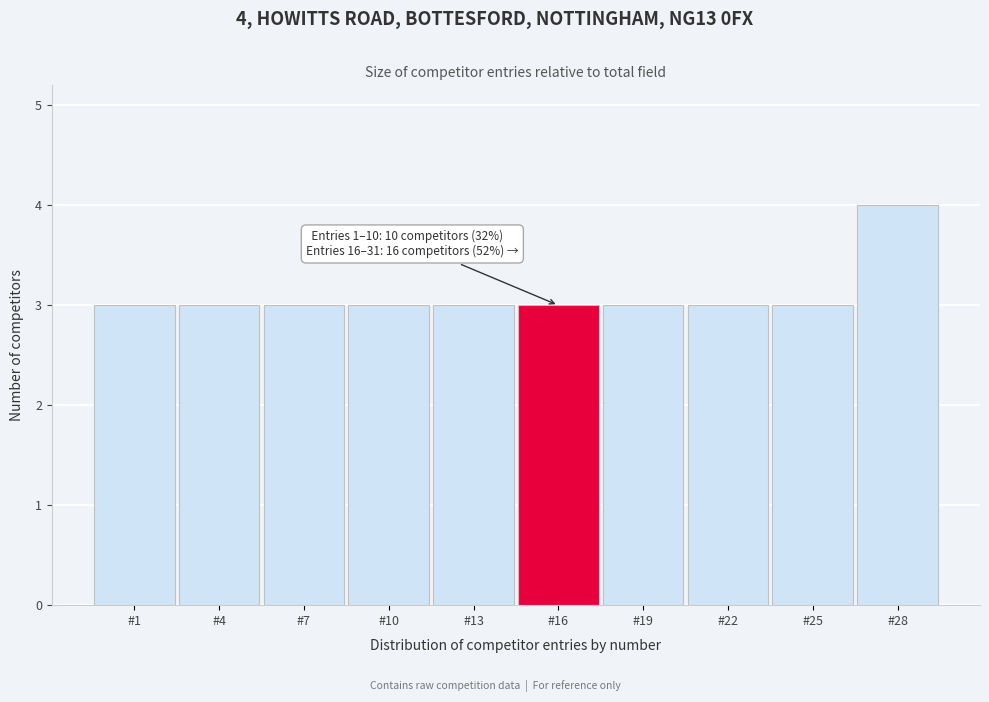

Reading left to right, what are all the values shown in this chart?

#1=3	#4=3	#7=3	#10=3	#13=3	#16=3	#19=3	#22=3	#25=3	#28=4